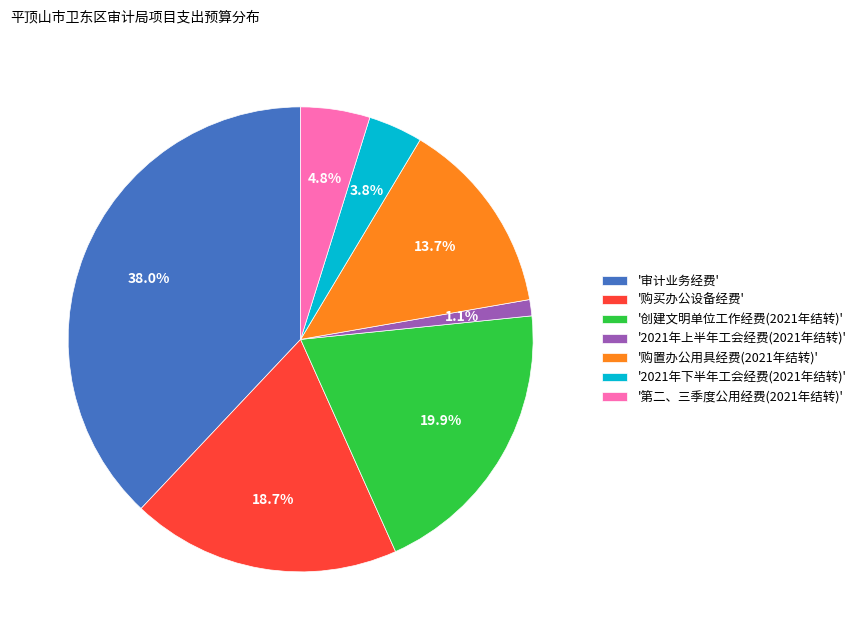

Does any single category account for the majority?

No